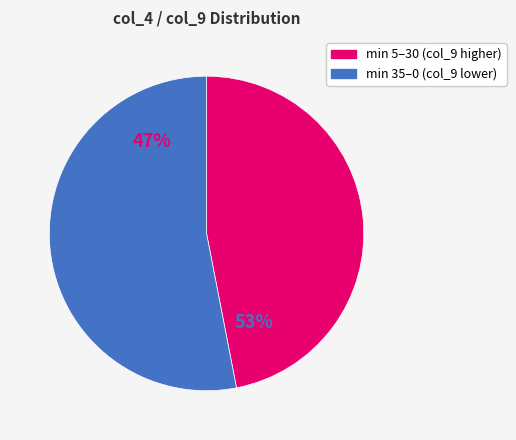

Does 30 account for over 50% of the chart?

No